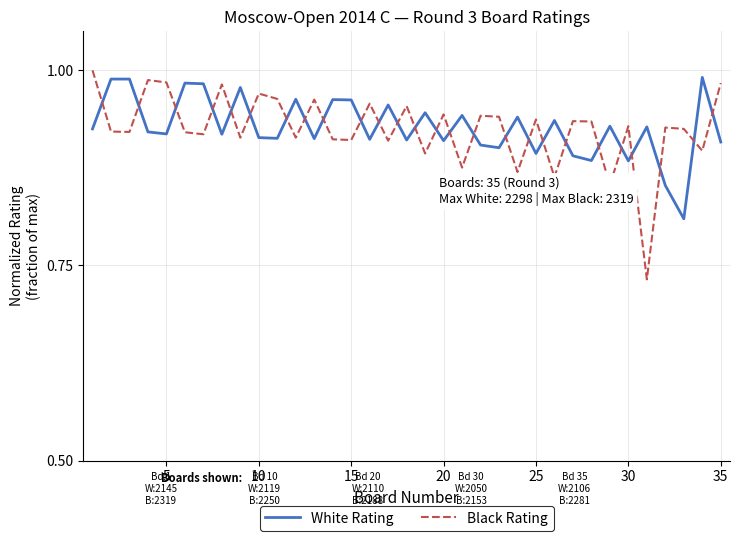

True or false: Black Rating and White Rating cross at least once.

True